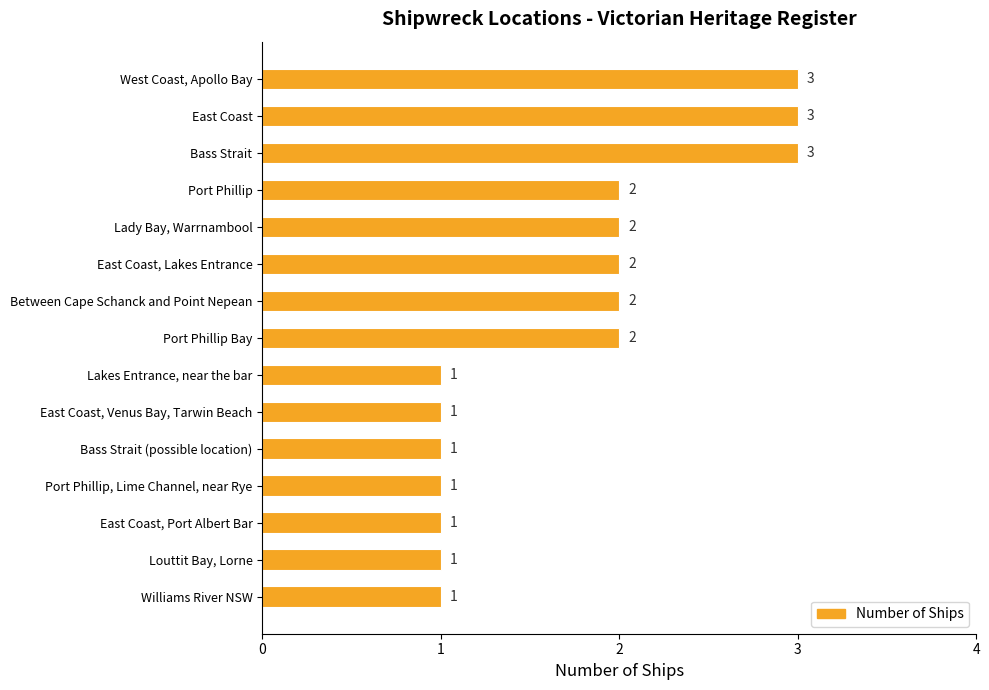

Count the values in the range 1 to 2.

12